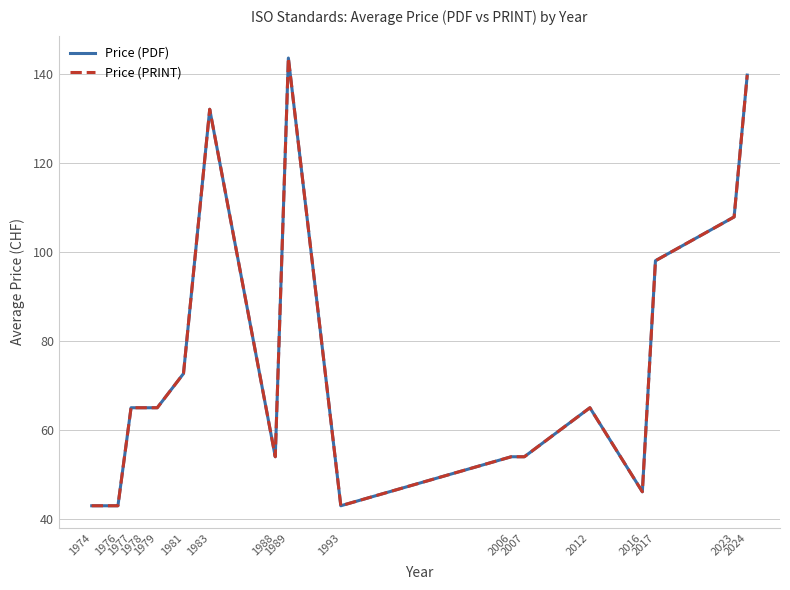

How many interior local valleys does the Price (PDF) series have?

3